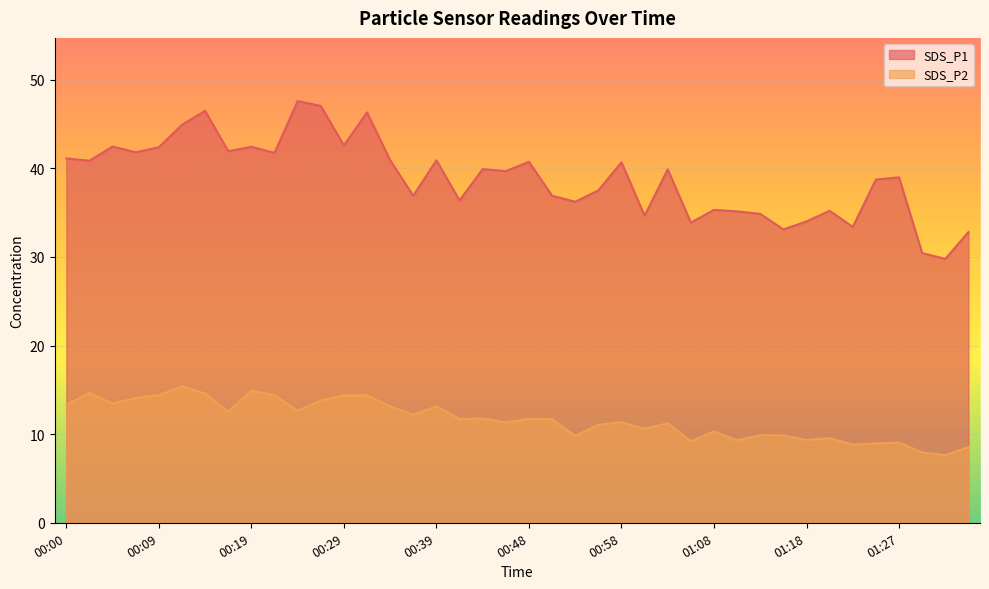

Count the number of categories in the chart.

40